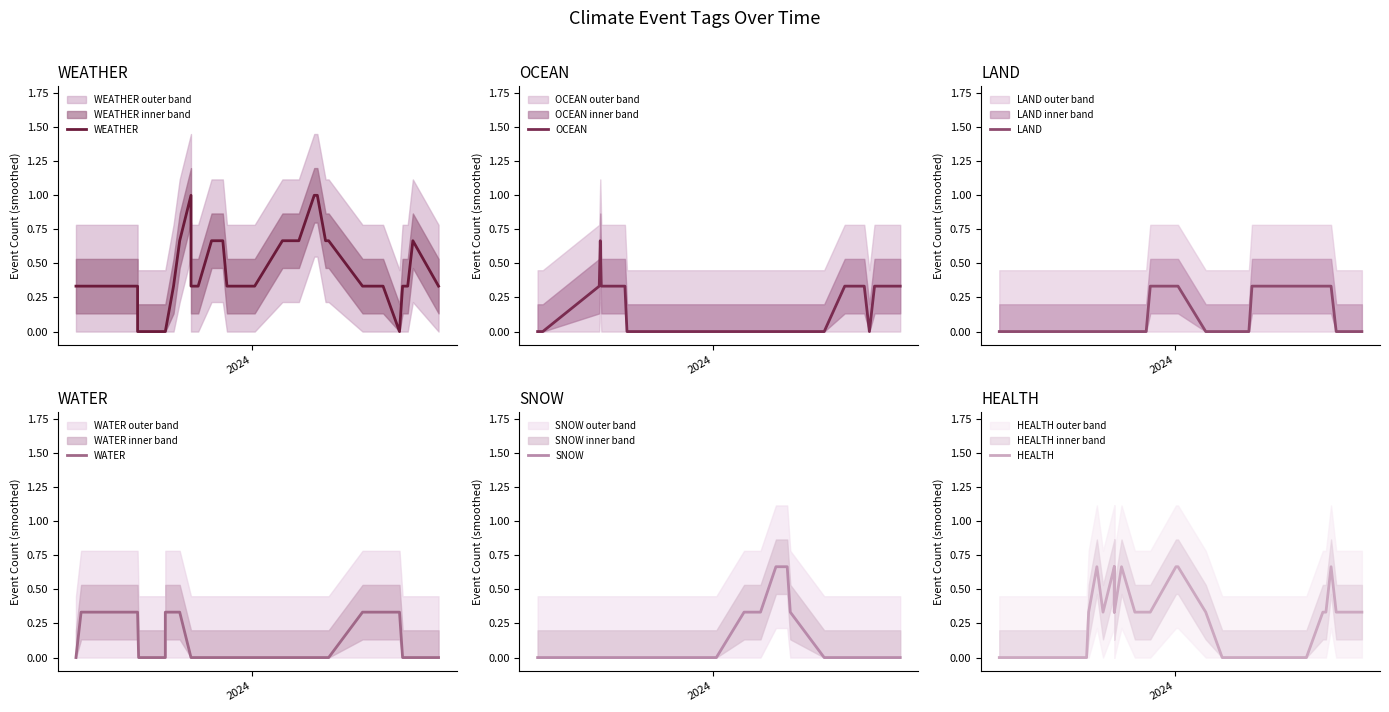

True or false: SNOW and HEALTH intersect in this chart.

False